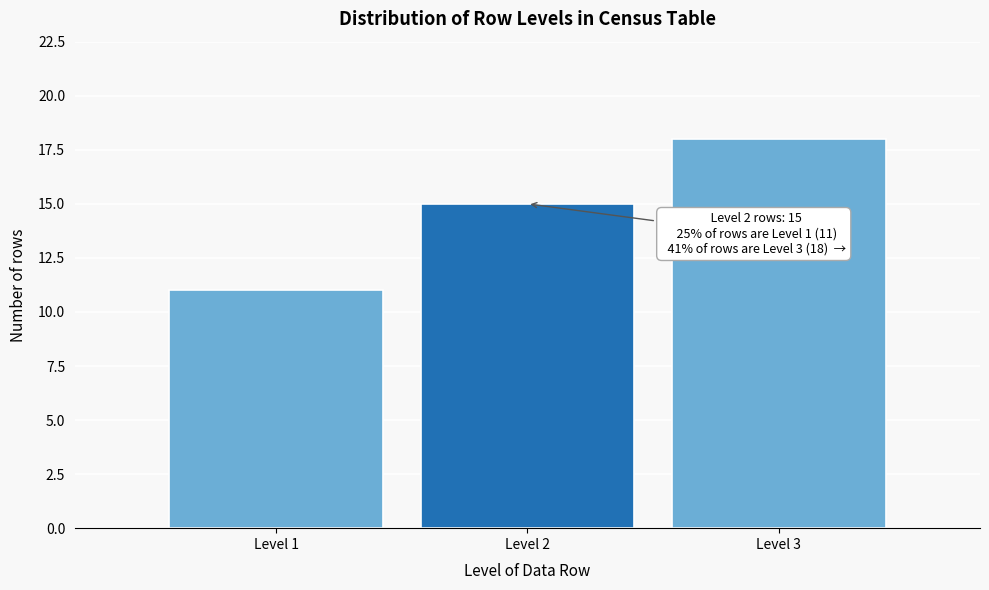

Reading right to left, list all the values displayed in this chart.

Level 3=18	Level 2=15	Level 1=11